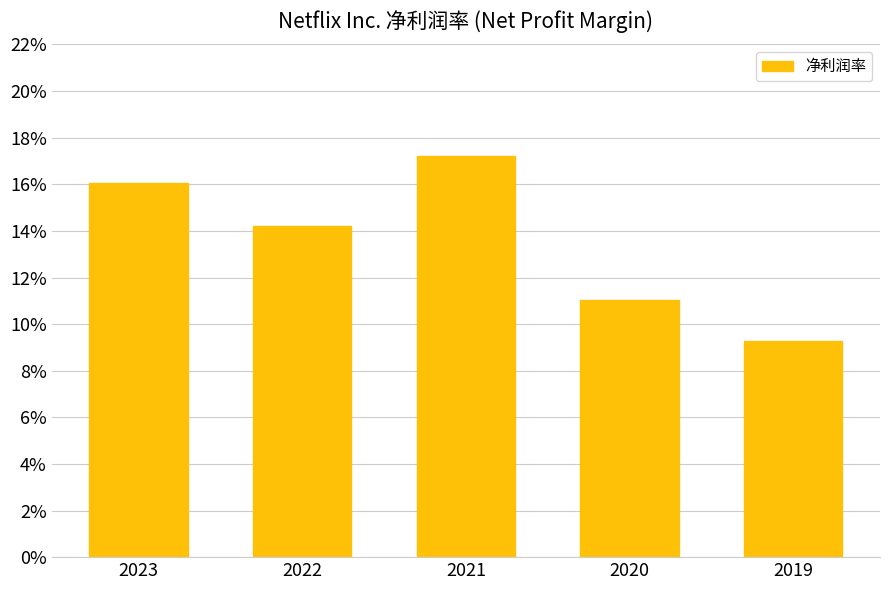

The chart shows a value of 0.3 at 2021. True or false?

False